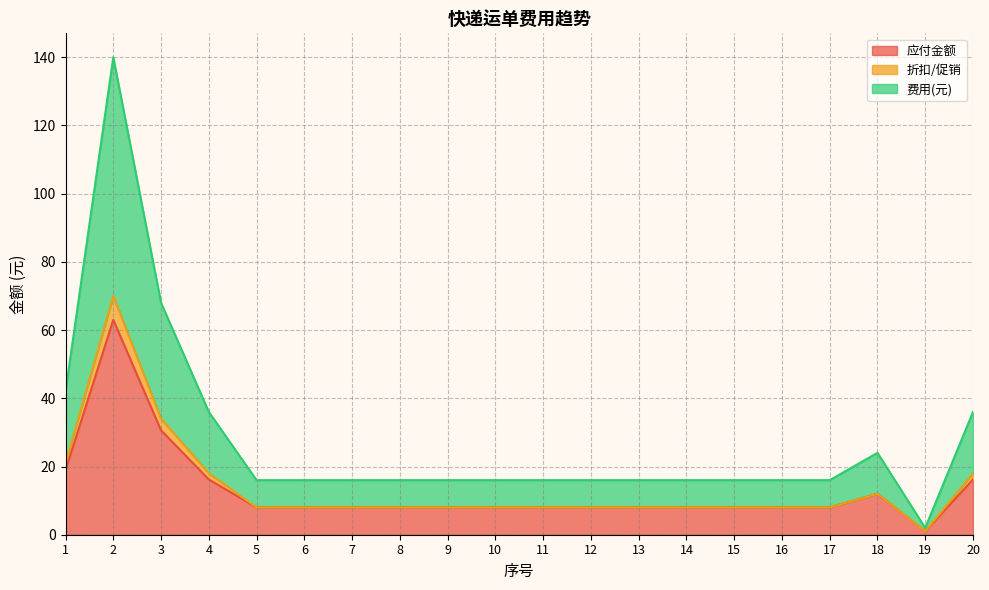

What value does the 应付金额 series have at 9?

8.0